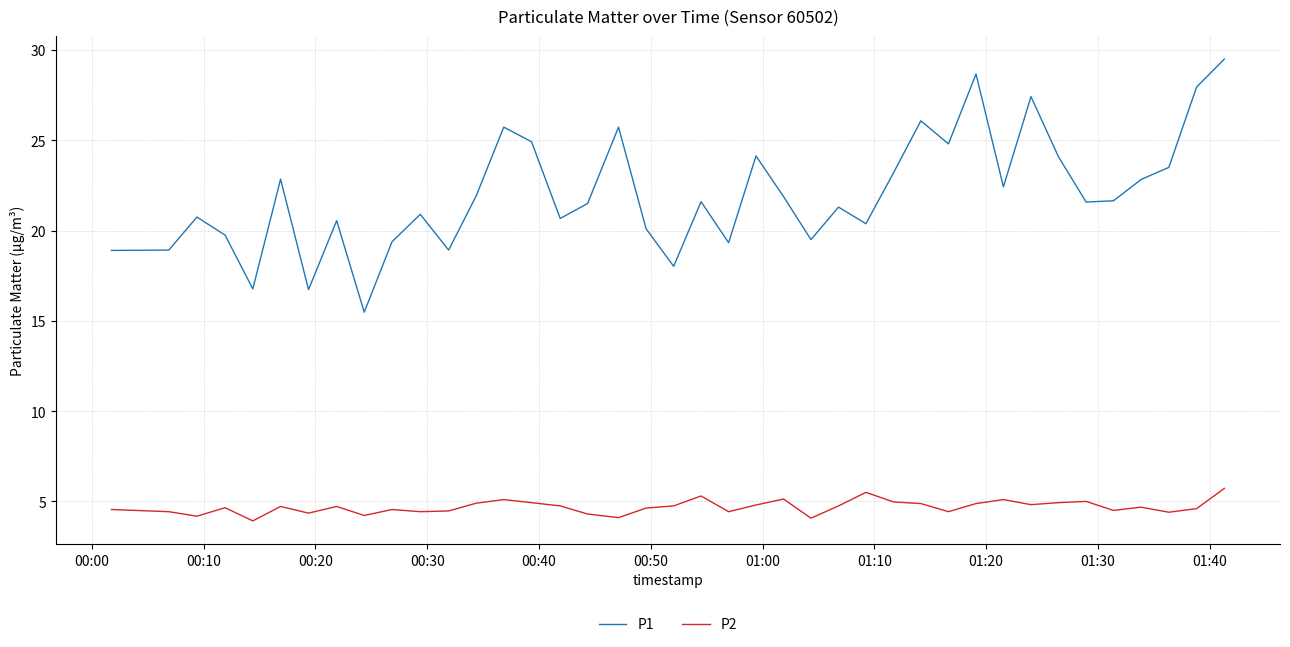

True or false: P2 and P1 intersect in this chart.

False